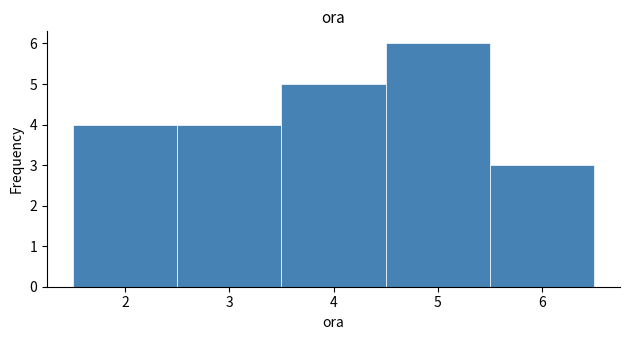

Reading left to right, transcribe this chart: for each bar, give the range it covers on the x-axis and its height. The values are not printed on the chart, so give them approximately, as read against the axis.

1.5 to 2.5: 4
2.5 to 3.5: 4
3.5 to 4.5: 5
4.5 to 5.5: 6
5.5 to 6.5: 3